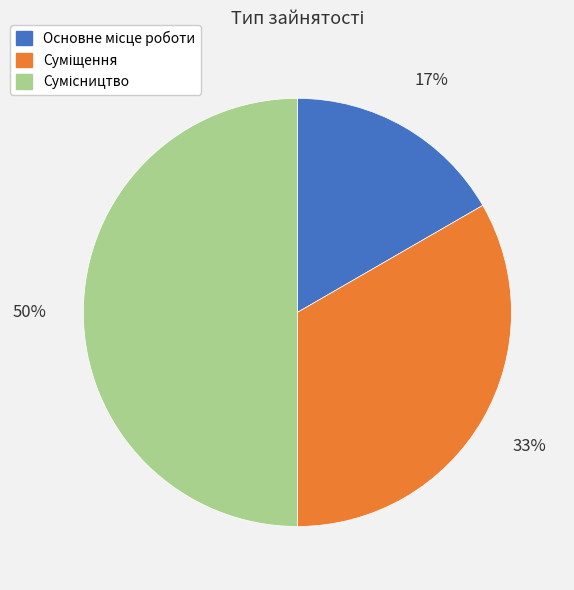

To the nearest percent, what is the difference between the largest and smallest slice percentages?

33%